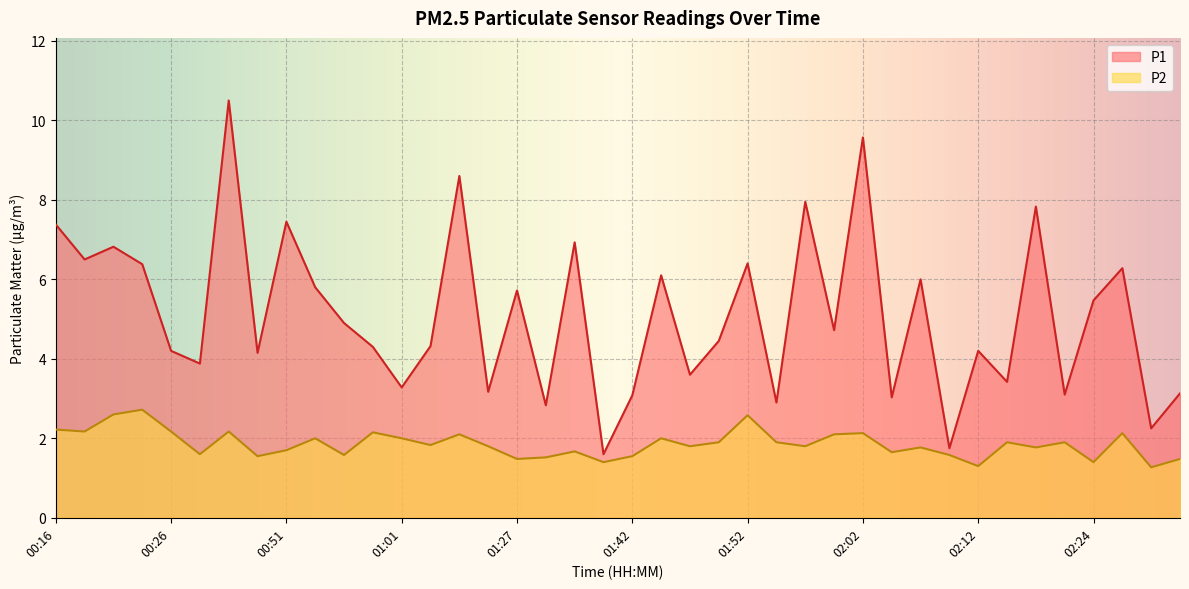

At which category does P1 reach its first local peak?

00:21